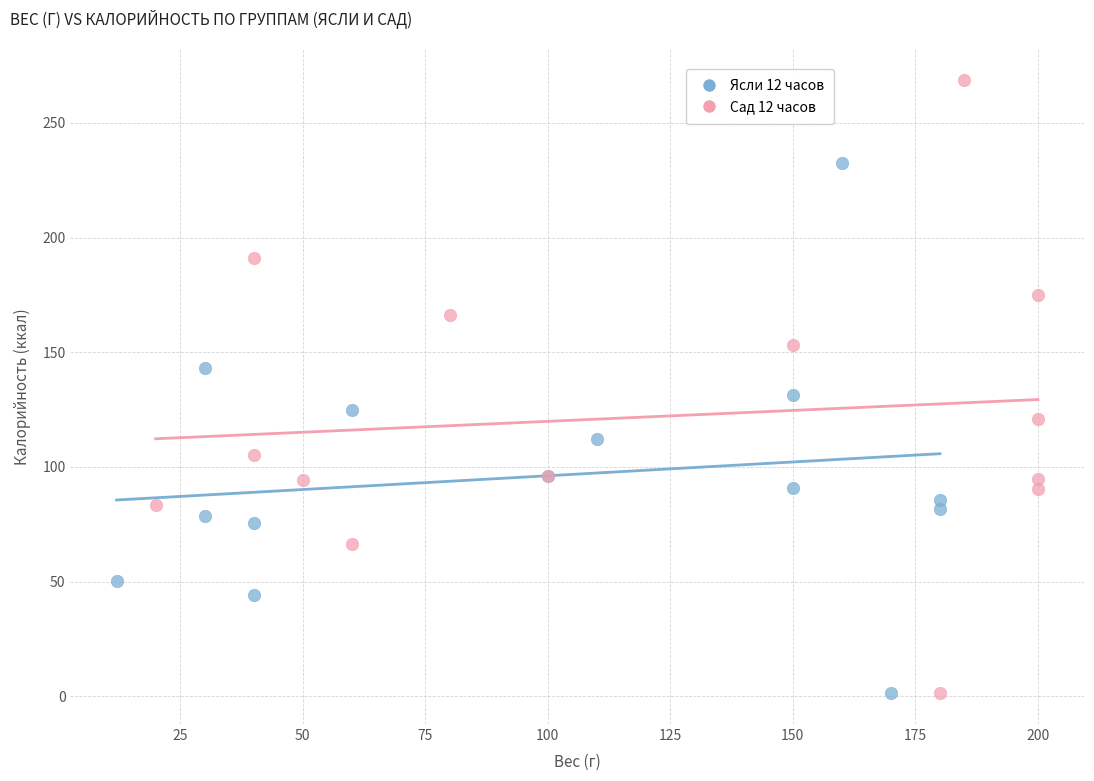

Which series reaches the maximum Y coordinate?

Сад 12 часов